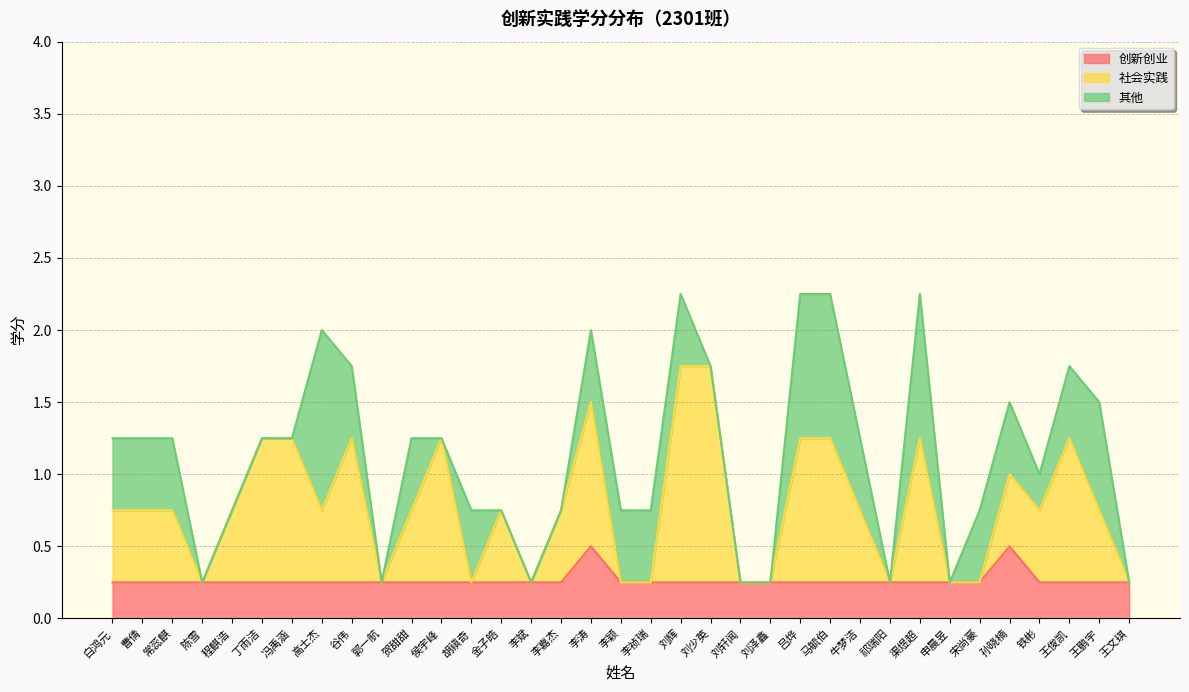

What is the maximum value for 创新创业?

0.5